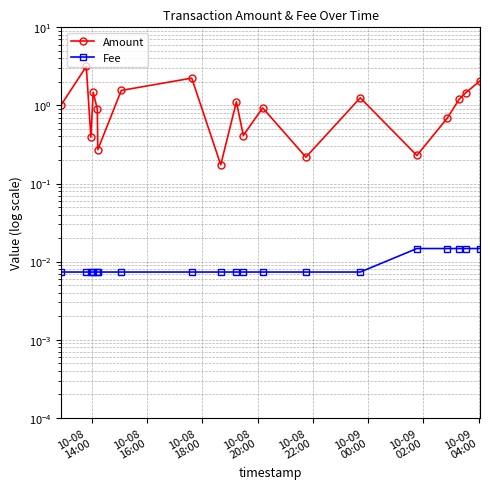

What are all the series names shown in the legend?

Amount, Fee